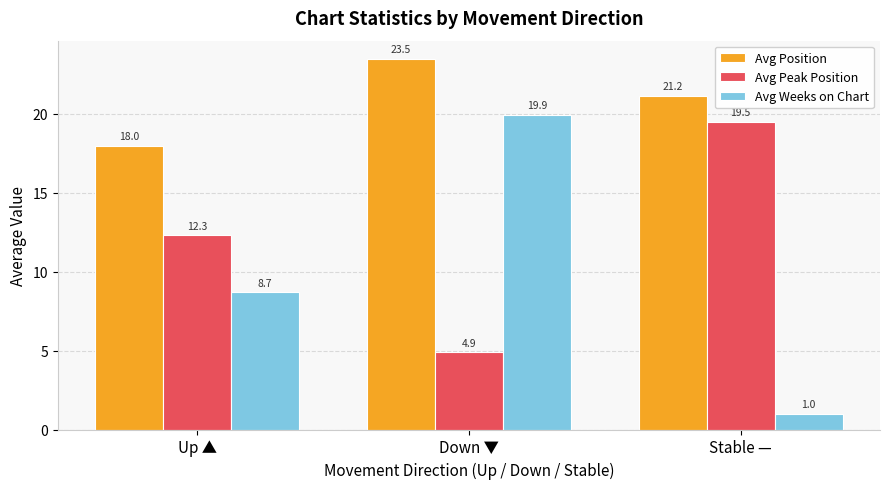

At which category is the sum across all series the highest?

Down ▼